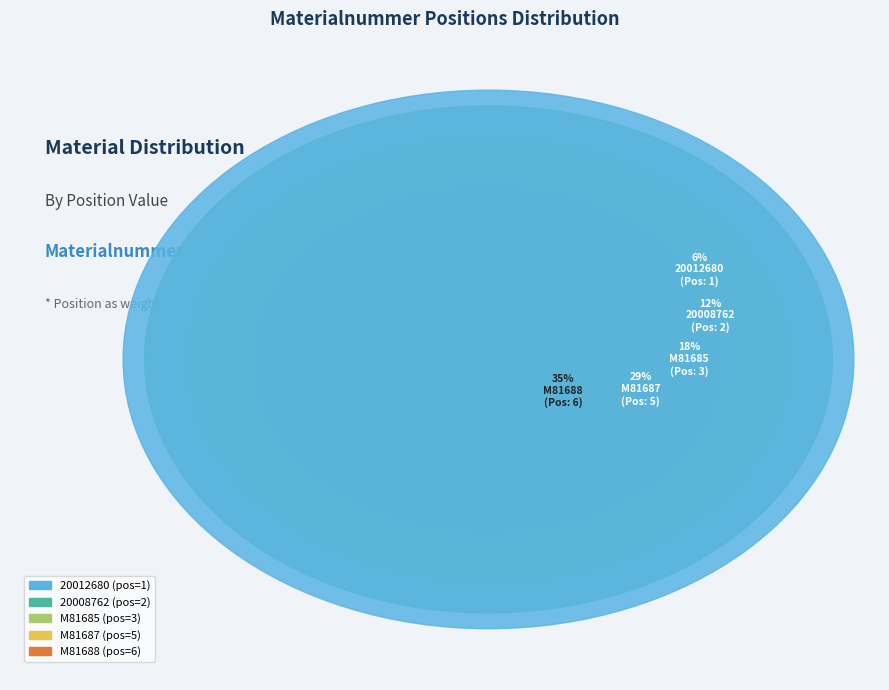

To the nearest percent, what is the difference between the M81688 and M81687 slice percentages?

6%